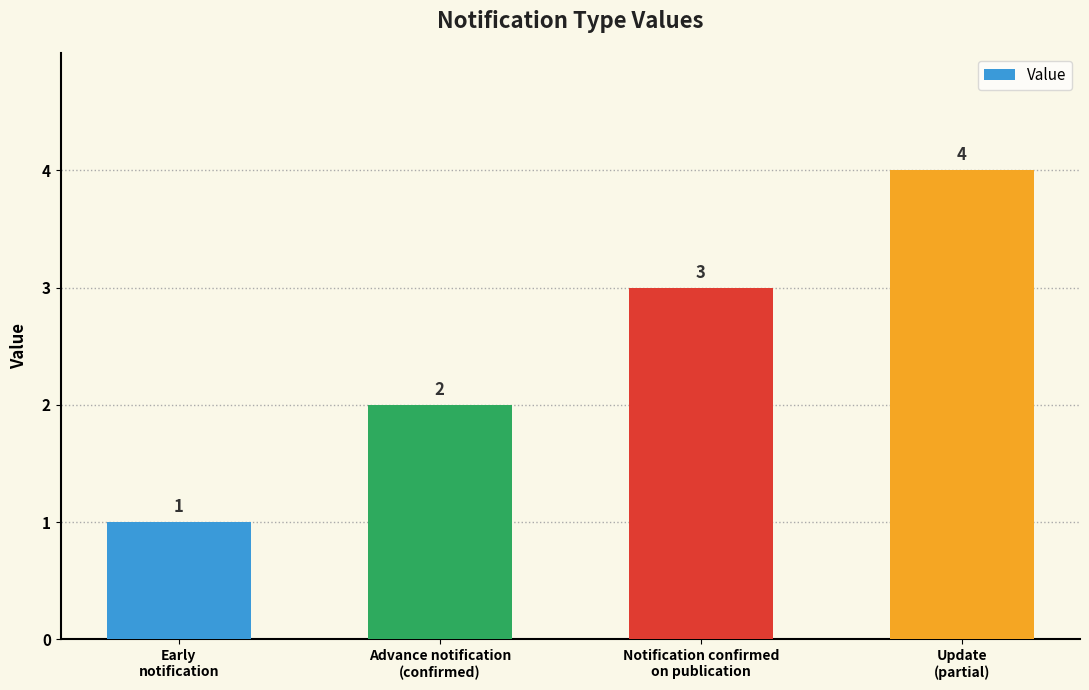

Rank the categories by value from lowest to highest.

Early
notification, Advance notification
(confirmed), Notification confirmed
on publication, Update
(partial)